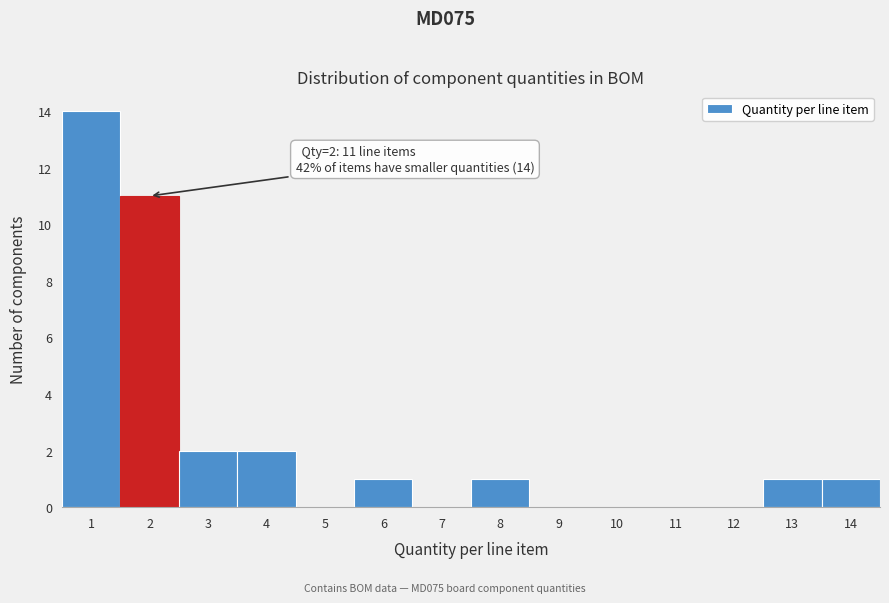

Over which range of the x-axis is the bar tallest?

0.5 to 1.5